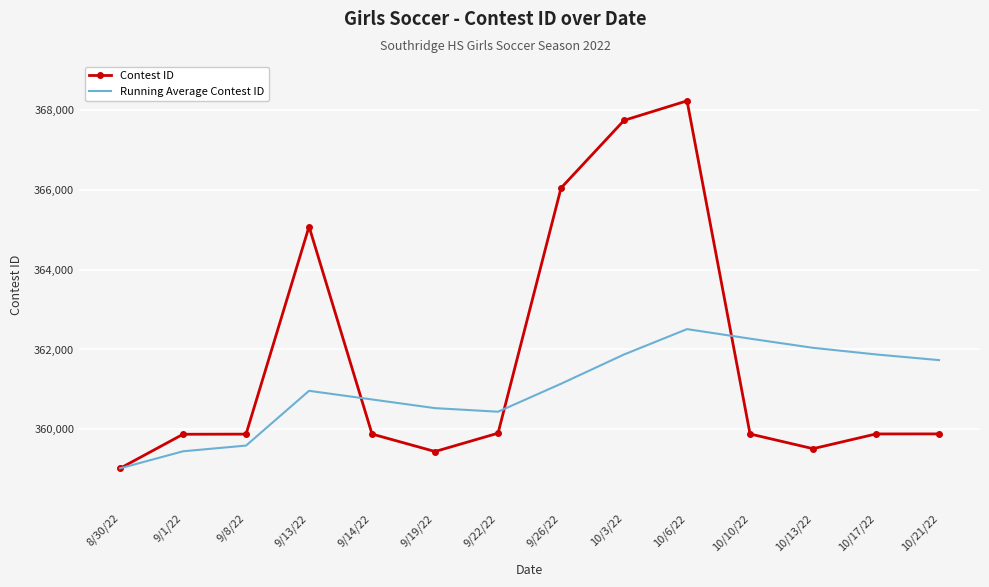

Which series has the largest total across all categories?

Contest ID